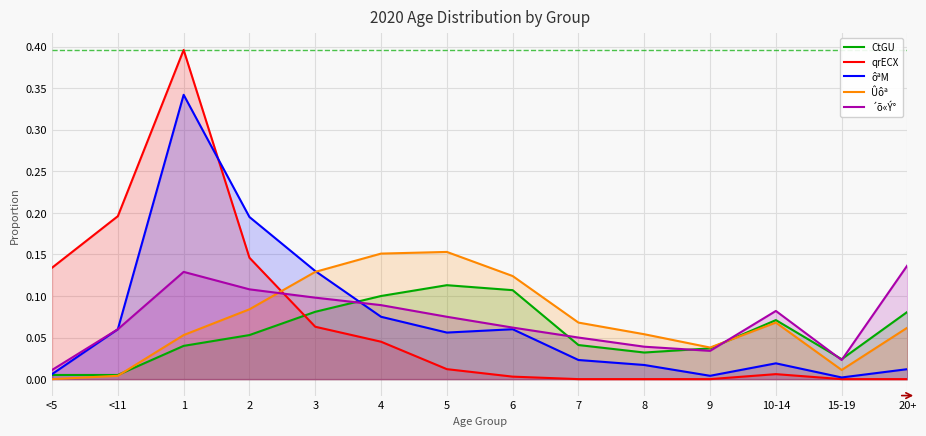

At how many categories does at least one series exceed 0?

14